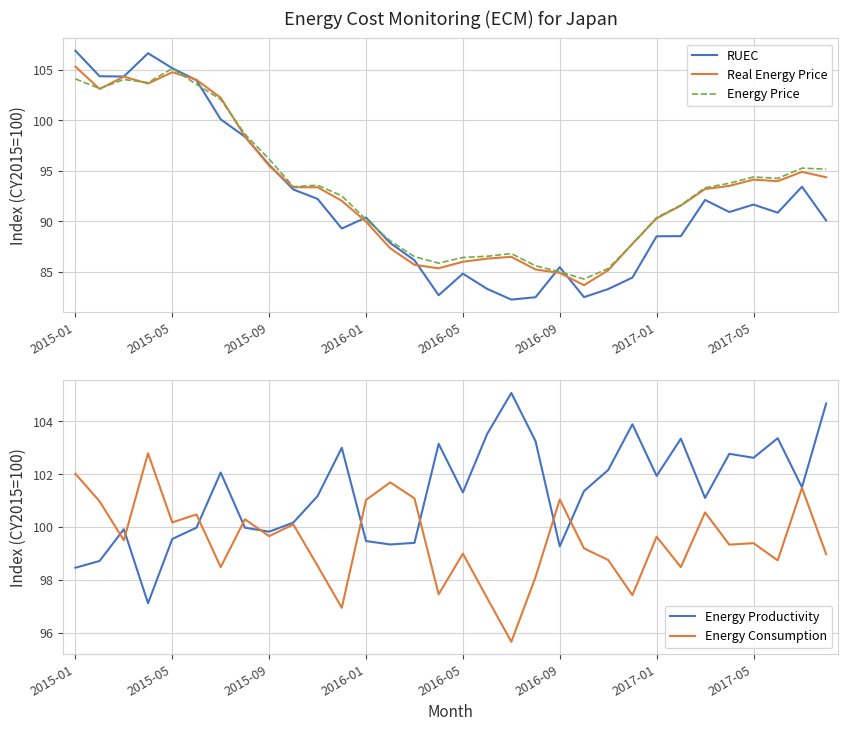

How many values in the Real Energy Price series exceed 93?

17